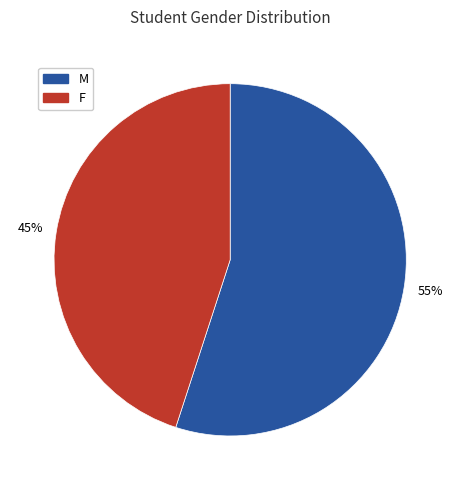

How many slices are in this pie chart?

2